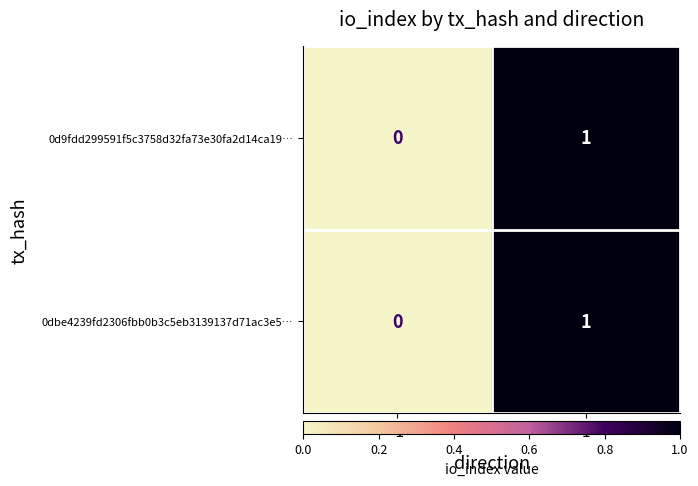

Is the value of 0dbe4239fd2306fbb0b3c5eb3139137d71ac3e5… at 1 greater than the value of 0d9fdd299591f5c3758d32fa73e30fa2d14ca19… at -1?

Yes